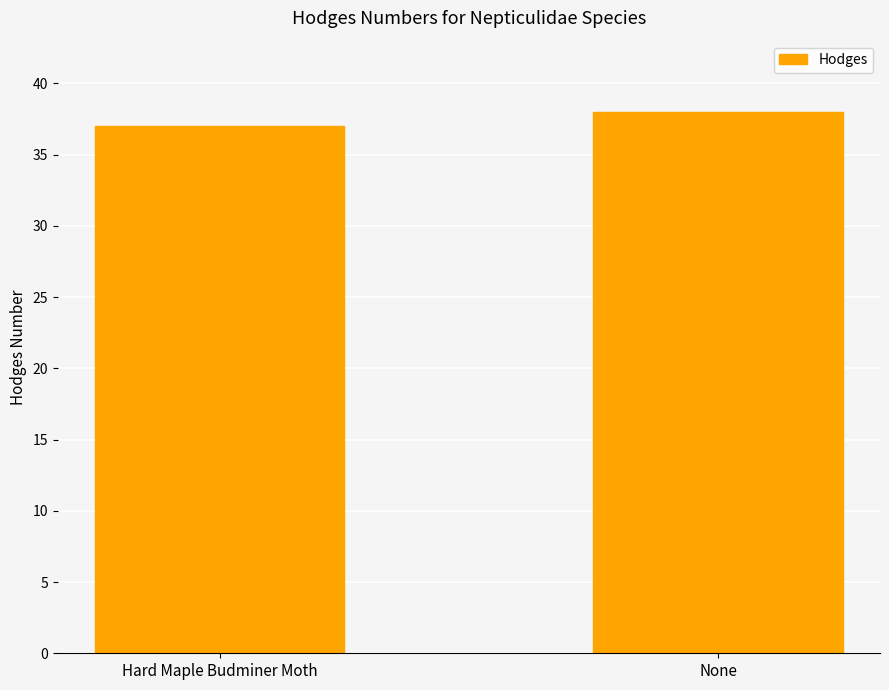

At which category does the chart reach its peak across all series?

None